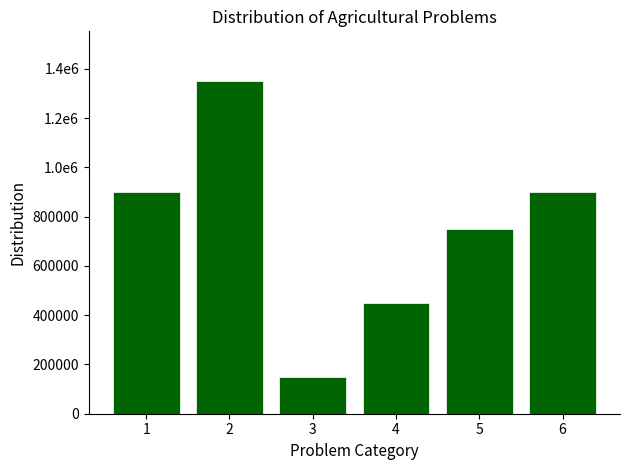

Does the chart contain any negative values?

No